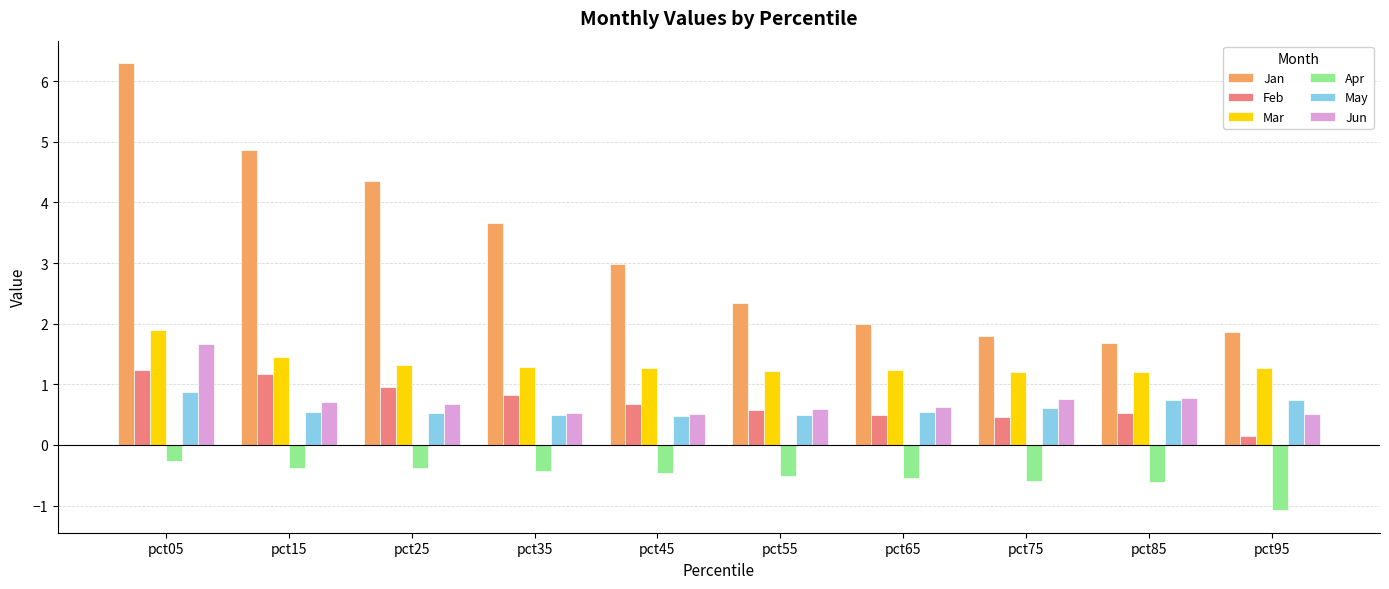

What is the minimum value for Jan?

1.7